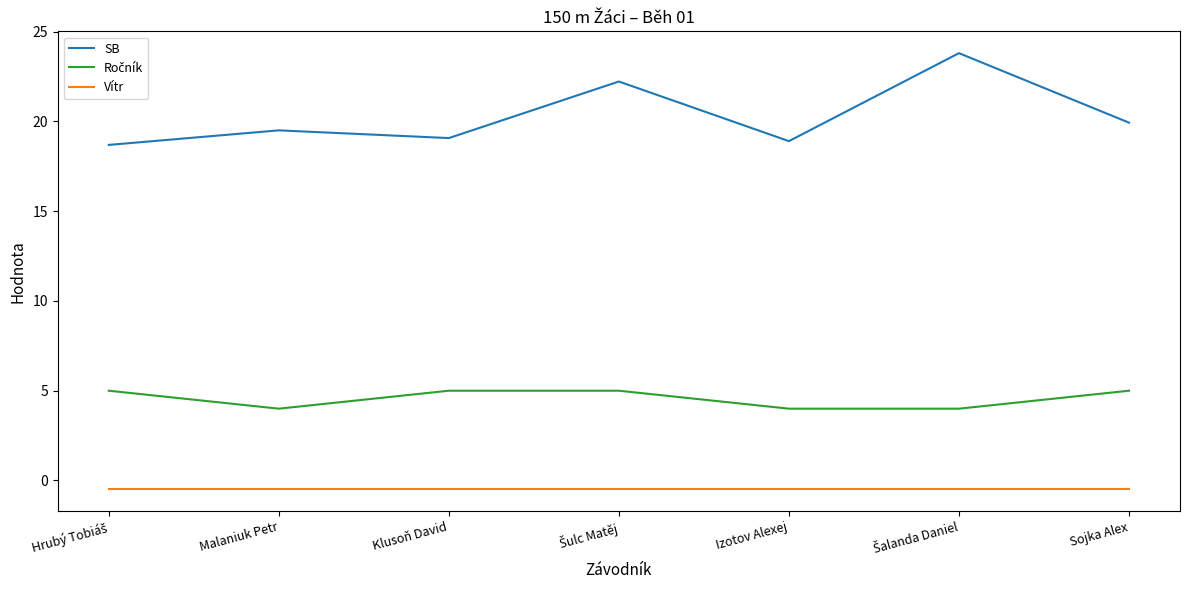

What is the highest value of the SB series?

23.8